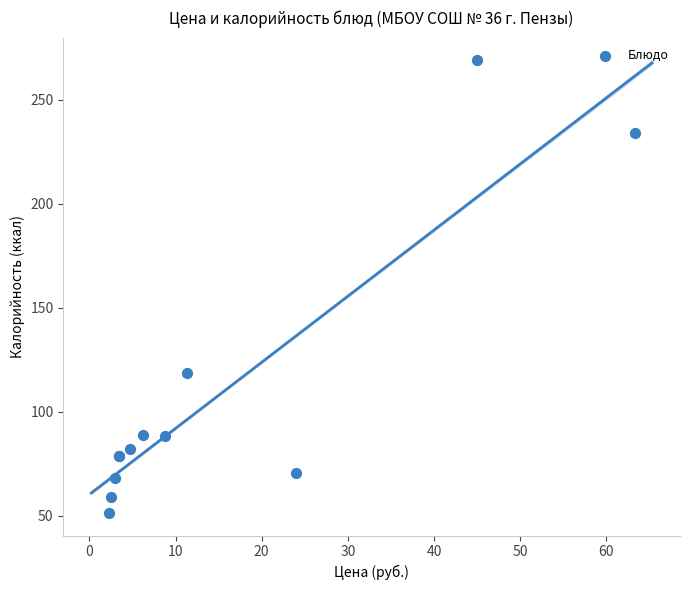

What Y value in the scatter plot is closest to 160?

118.8